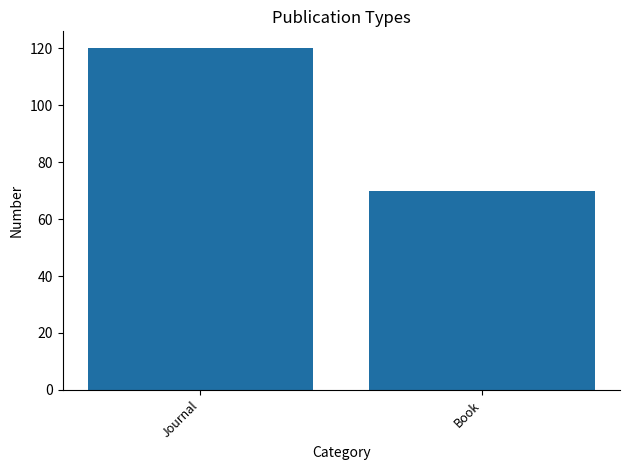

How many bars are there in total?

2